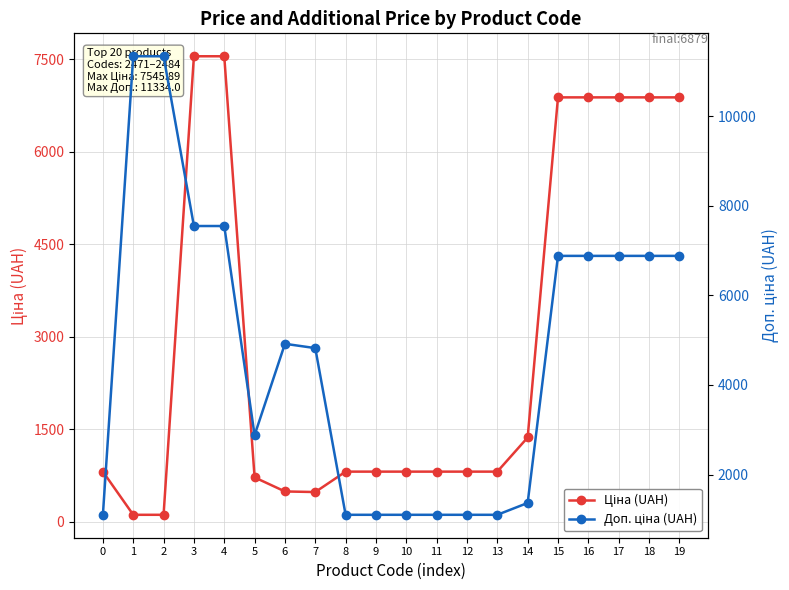

How many lines are shown in the chart?

2